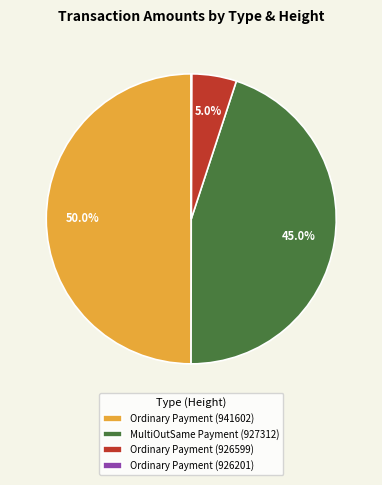

What is the largest slice in the pie chart?

Ordinary Payment (941602)